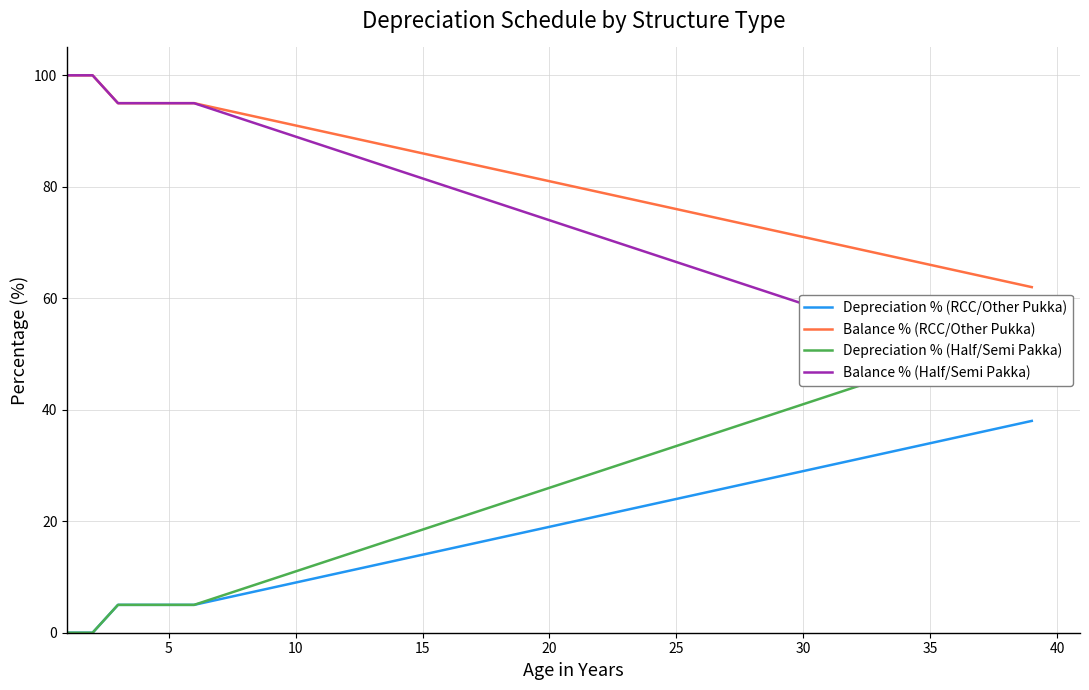

What is the maximum value for Balance % (RCC/Other Pukka)?

100